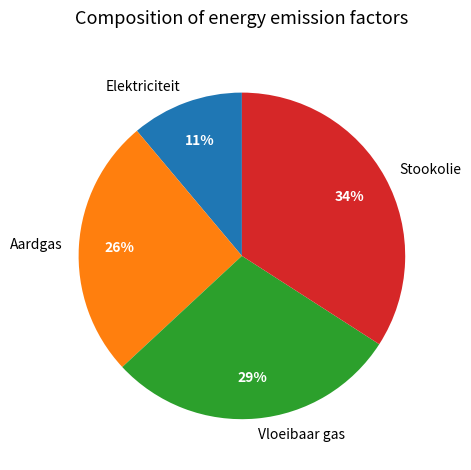

Between Aardgas and Vloeibaar gas, which is larger?

Vloeibaar gas